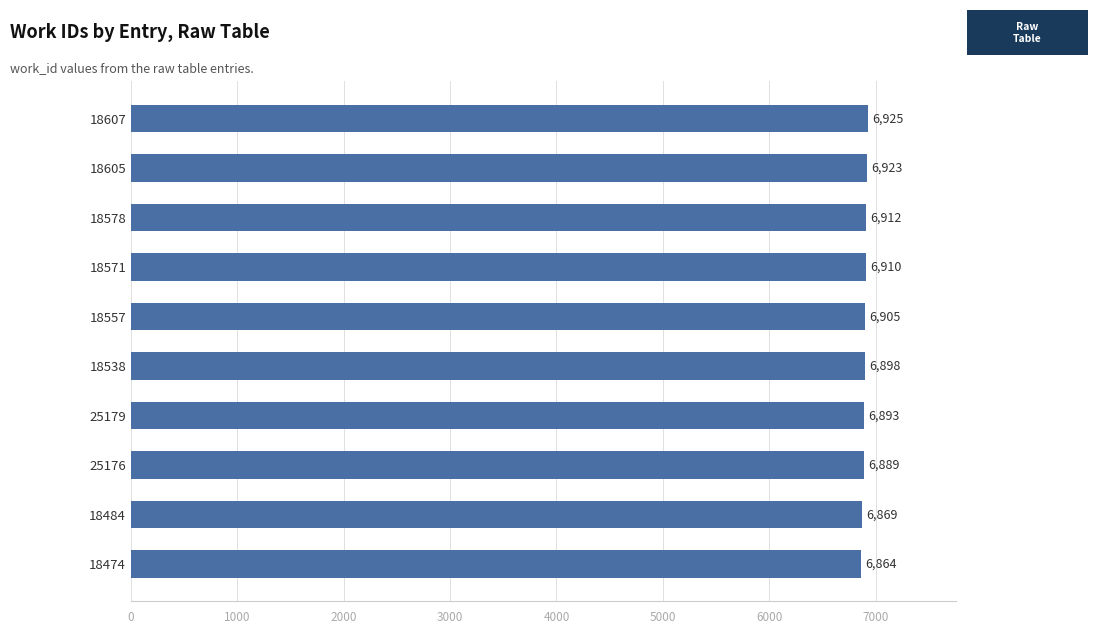

What is the maximum value shown in the chart?

6925